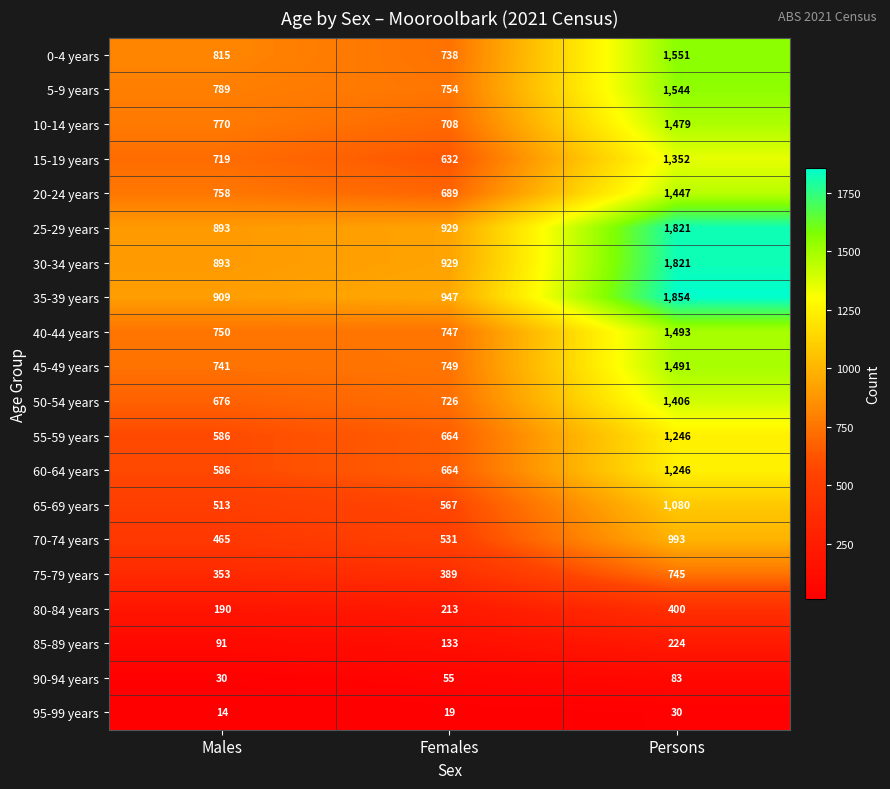

Which label corresponds to the smallest value in the chart?

Males